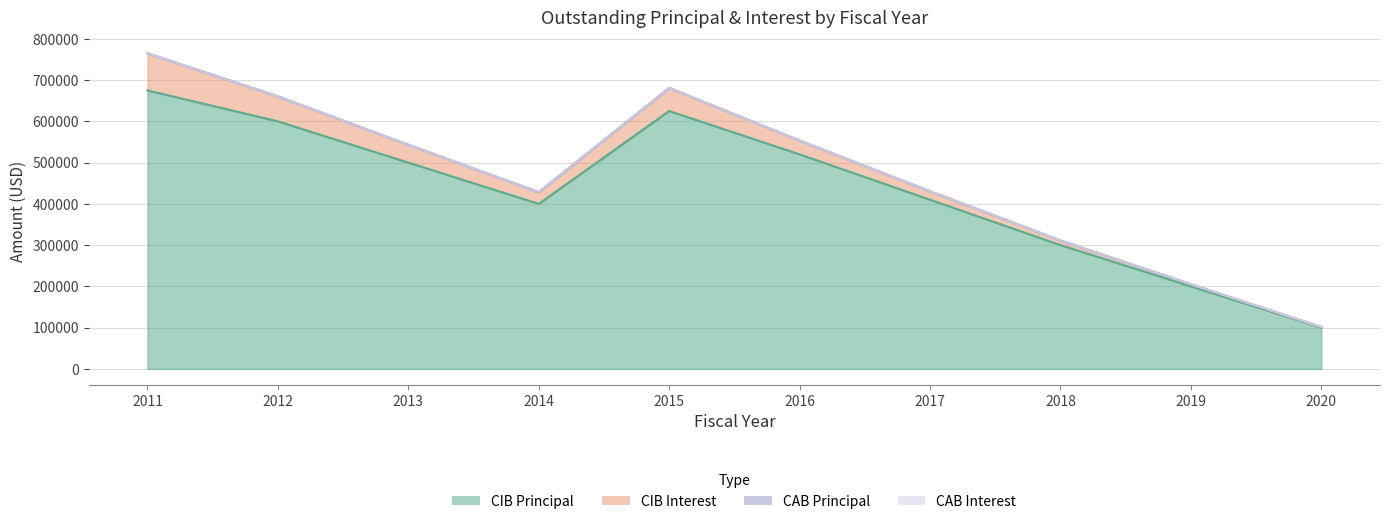

What is the total value across all series at 2019?

205100.0